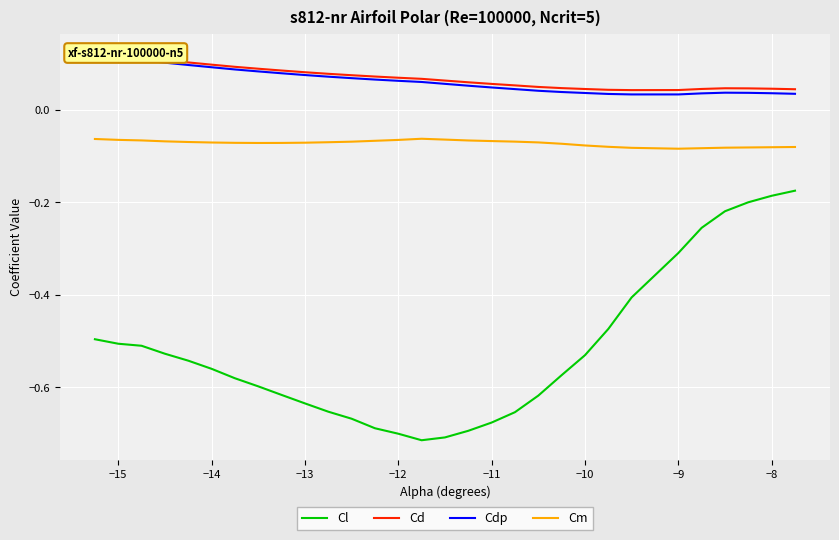

What are all the series names shown in the legend?

Cl, Cd, Cdp, Cm